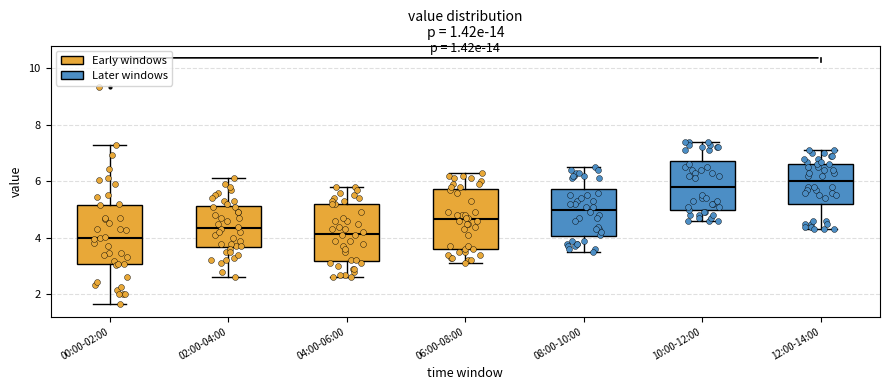

Reading left to right, read every box against the y-axis: the position of its median line, the range the box covers, and the ends of its whiskers. The values are not printed on the chart, so give them approximately, as read against the axis.

00:00-02:00: median 4.0, box 3.0 to 5.2, whiskers 1.6 to 7.2
02:00-04:00: median 4.4, box 3.6 to 5.2, whiskers 2.6 to 6.2
04:00-06:00: median 4.2, box 3.2 to 5.2, whiskers 2.6 to 5.8
06:00-08:00: median 4.6, box 3.6 to 5.8, whiskers 3.2 to 6.4
08:00-10:00: median 5.0, box 4.0 to 5.8, whiskers 3.6 to 6.6
10:00-12:00: median 5.8, box 5.0 to 6.8, whiskers 4.6 to 7.4
12:00-14:00: median 6.0, box 5.2 to 6.6, whiskers 4.4 to 7.2